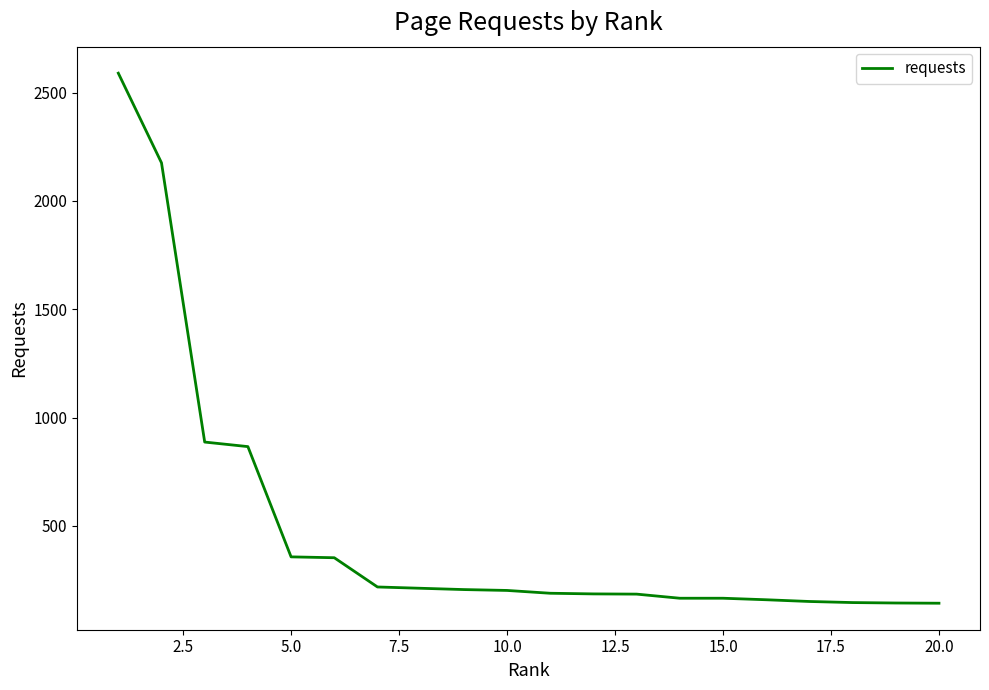

What is the smallest value displayed?

143